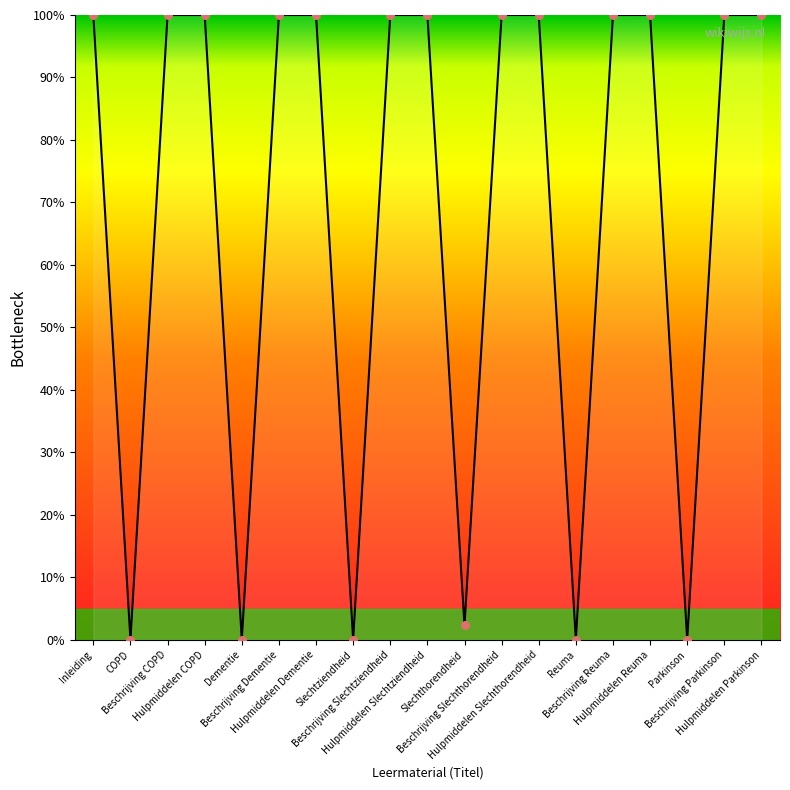

What is the ratio of the value at Hulpmiddelen COPD to the value at Inleiding?

1.0